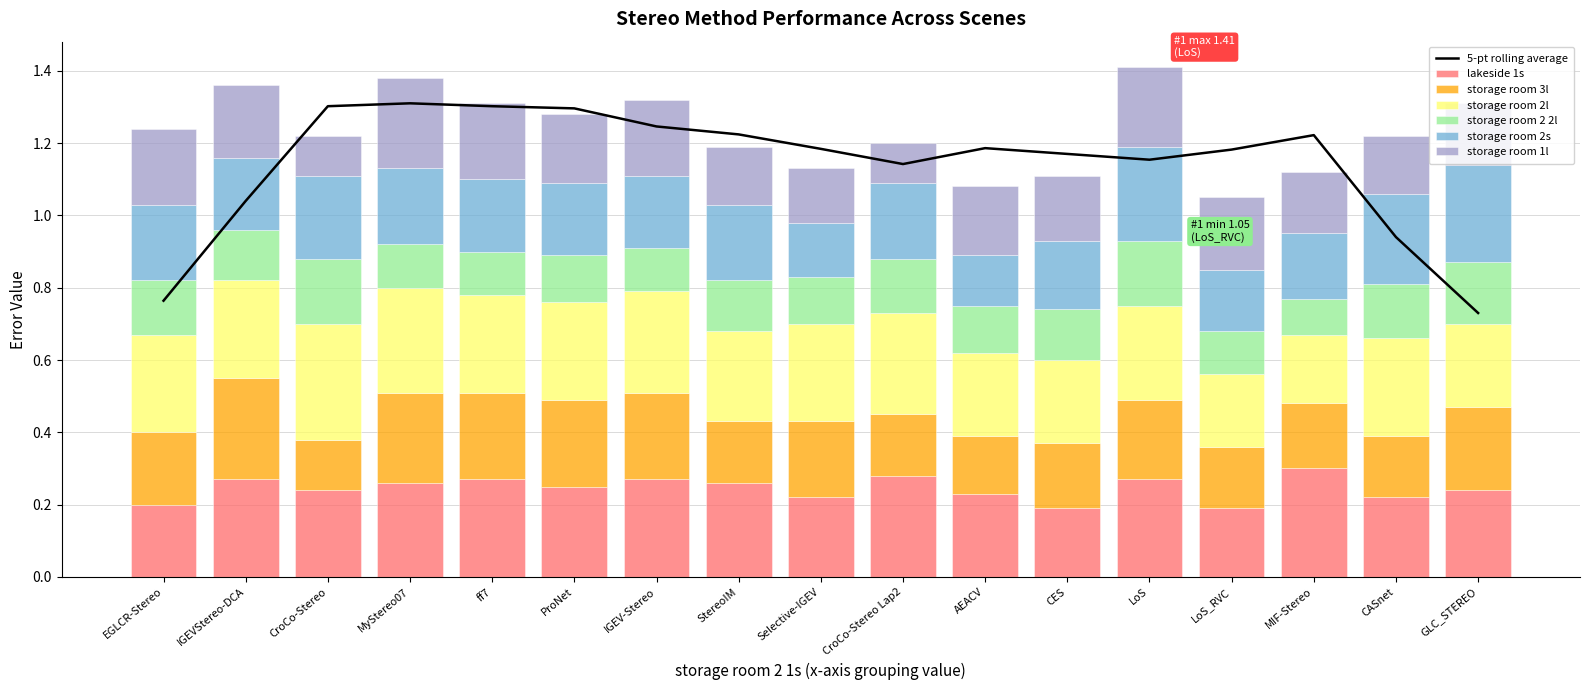

The storage room 2 2l series shows 0.1 at MyStereo07. True or false?

True